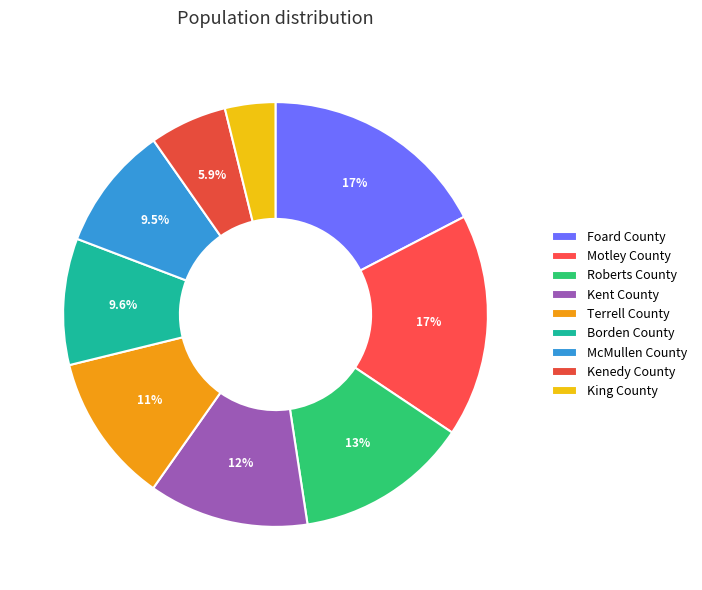

Combined, do Kent County and Borden County account for over 50%?

No